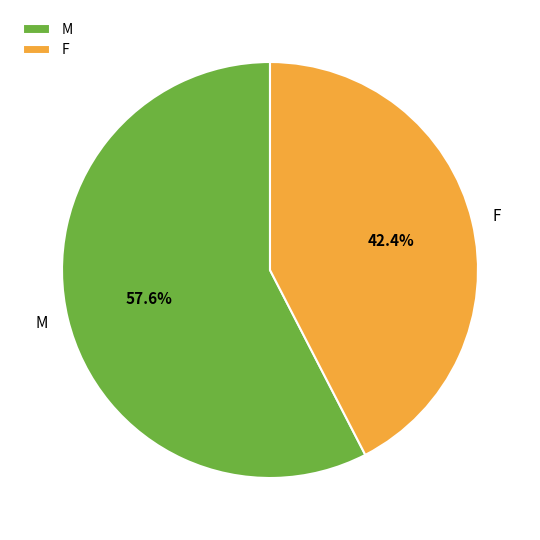

To the nearest percent, what portion does F represent?

42%